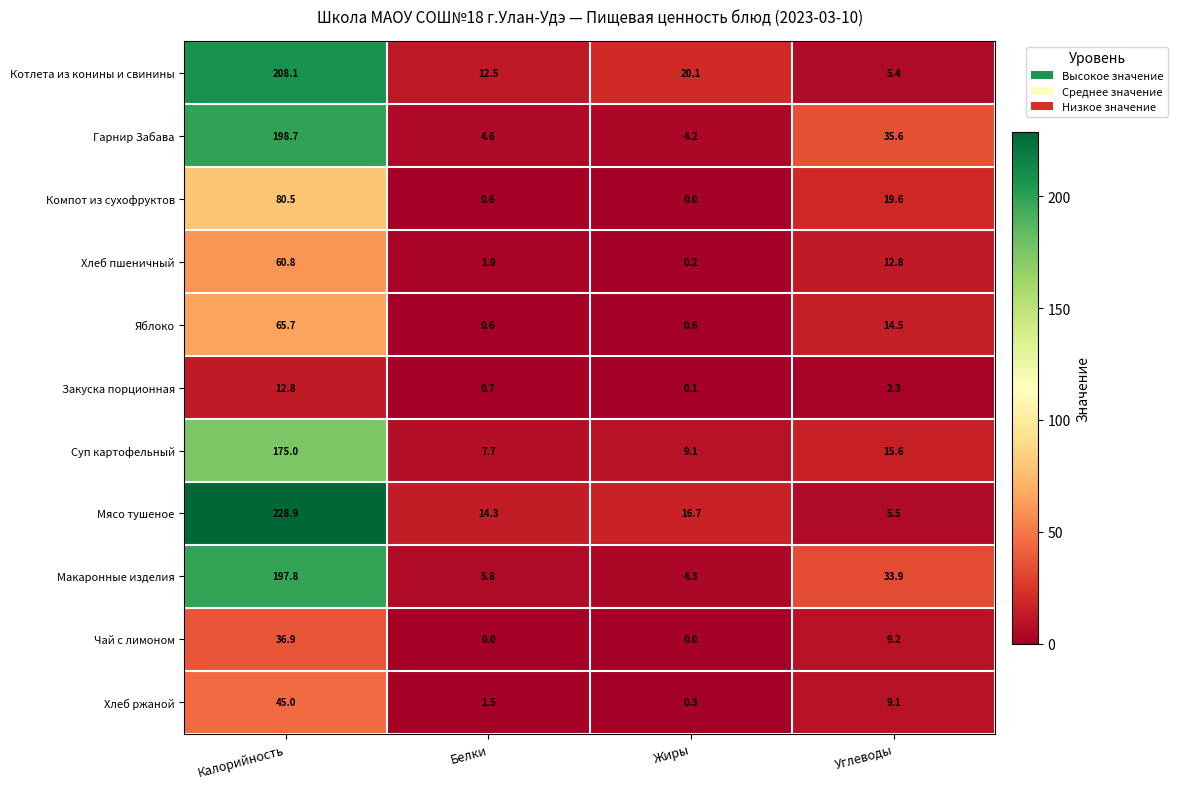

Read the Суп картофельный value at Жиры.

9.1